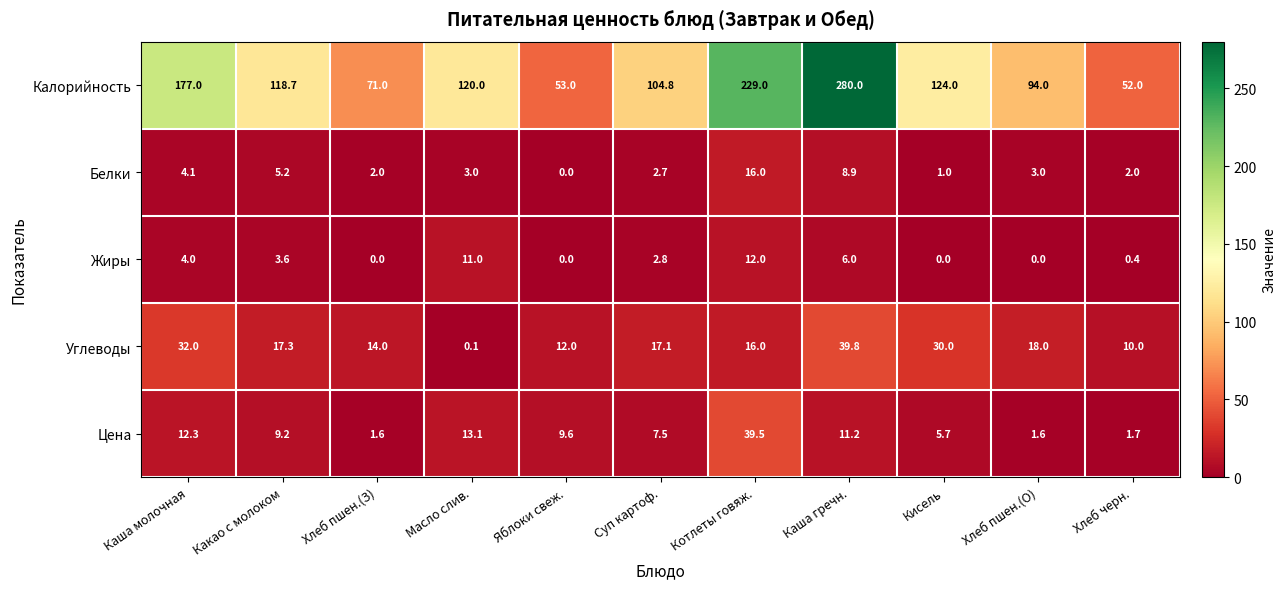

Which series has the largest total across all categories?

Калорийность